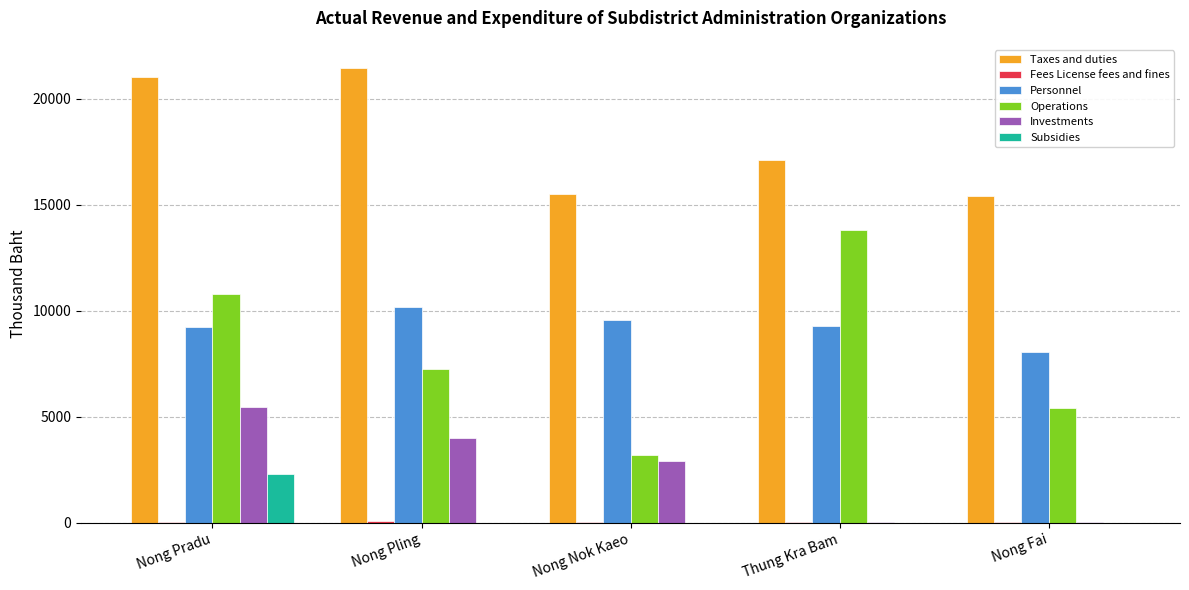

What is the average value of the Personnel series?

9245.8